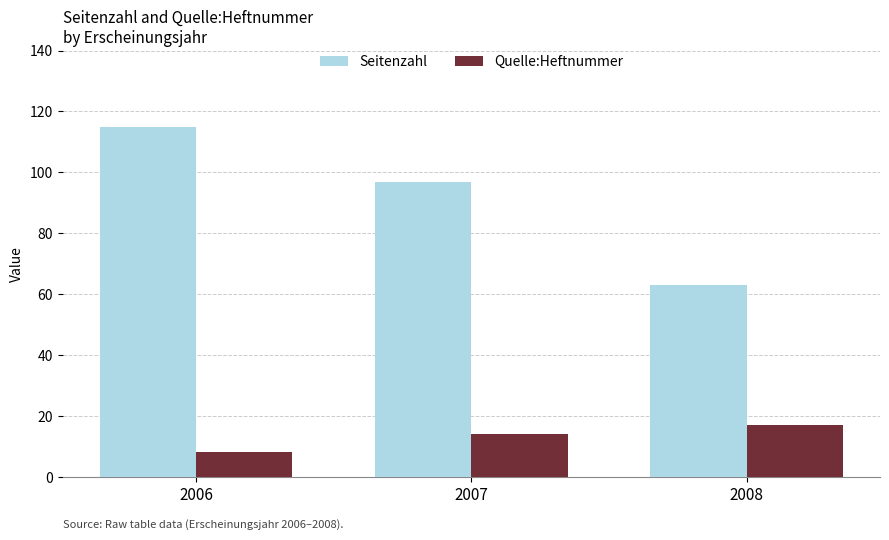

At 2007, list the series in order from smallest to largest.

Quelle:Heftnummer, Seitenzahl